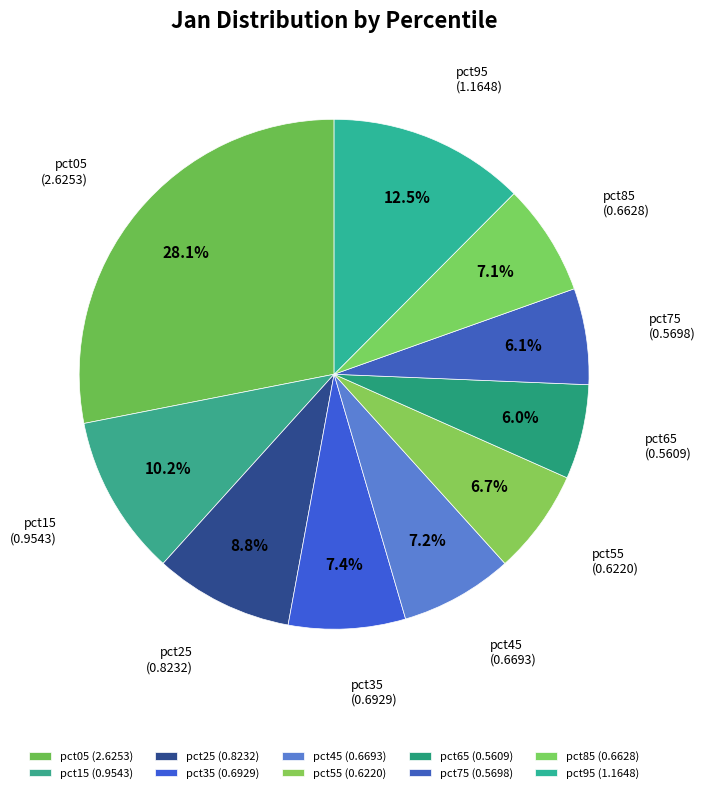

To the nearest percent, what is the difference between the largest and smallest slice percentages?

22%